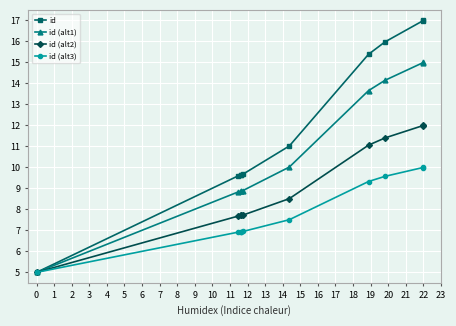

True or false: id has more than 2 interior local peaks.

False